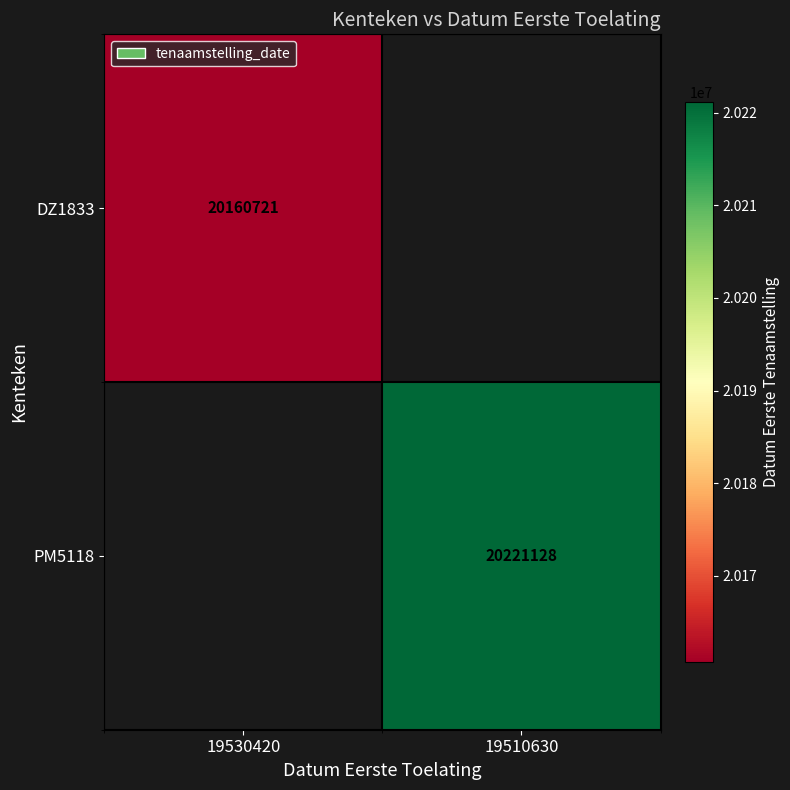

Is it true that DZ1833 equals 35283078 at 19530420?

False